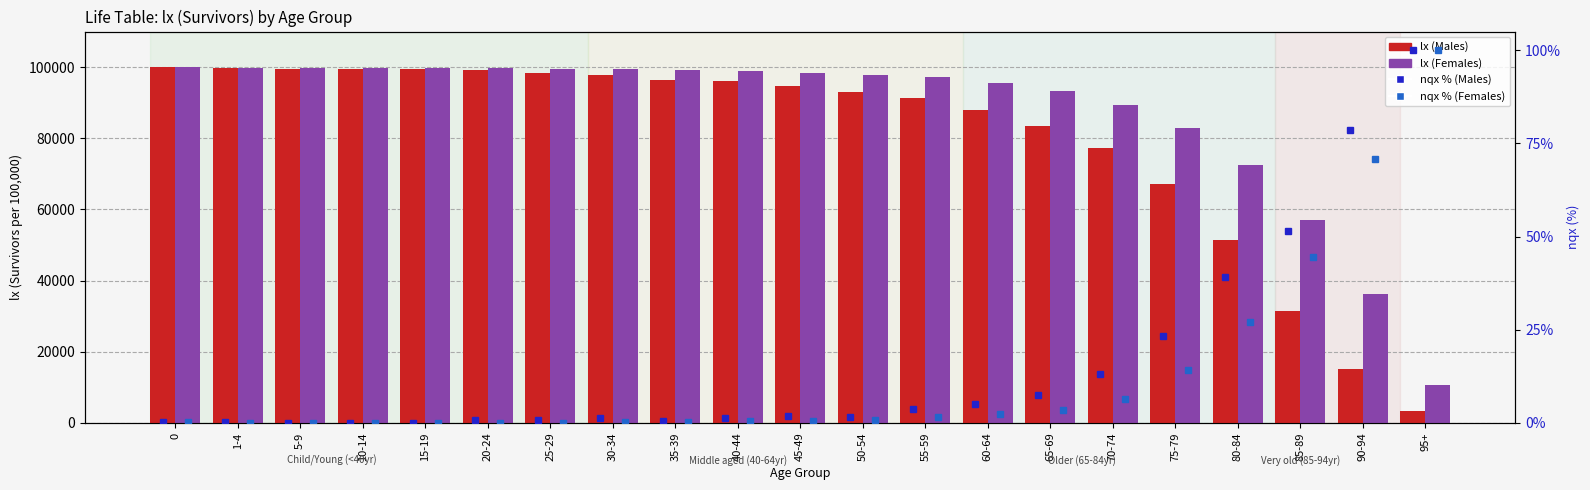

What is the value of the nqx % (Females) bar at the 21st from the left?

100.0